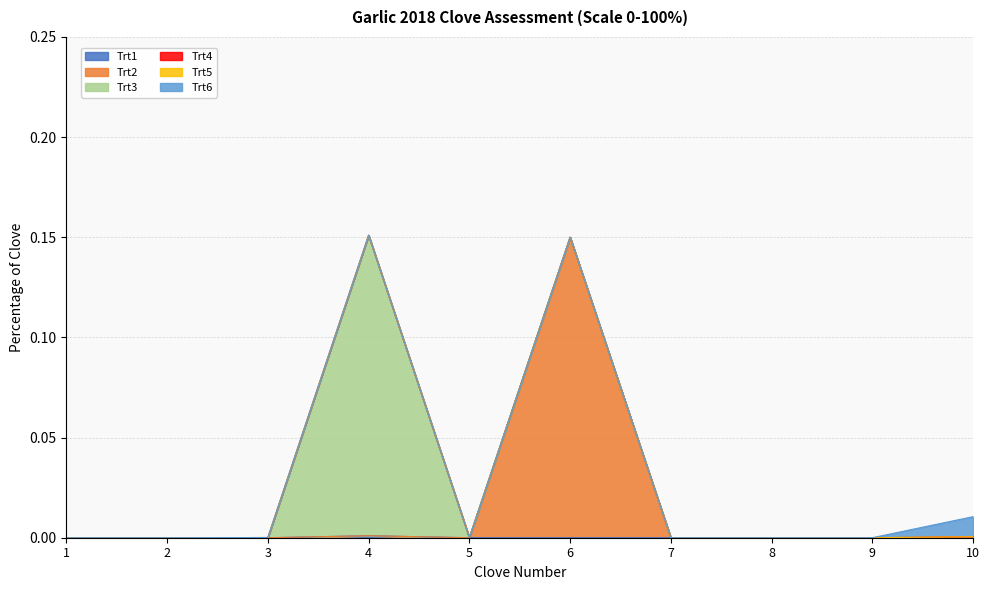

What is the total value across all series at 6?

0.1